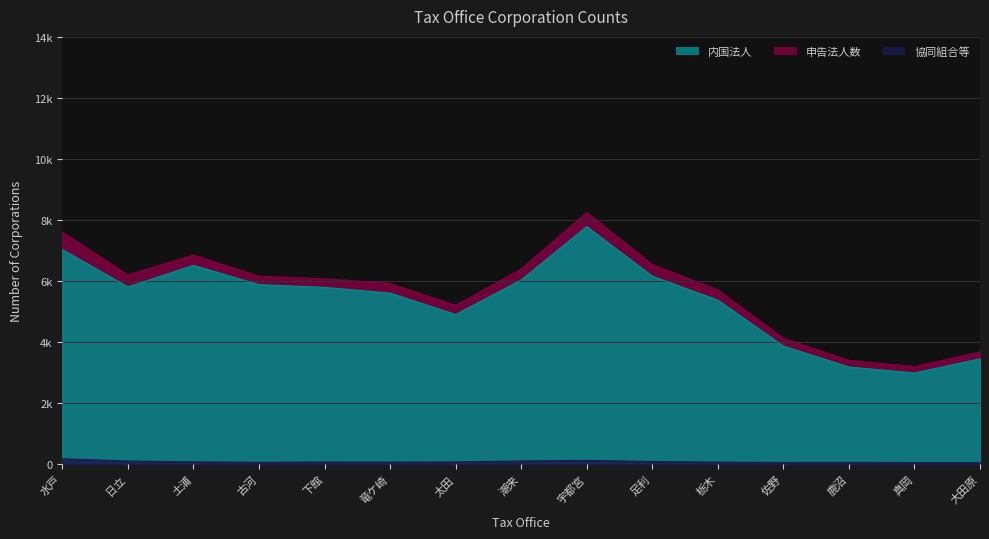

At which category does 申告法人数 reach its first local peak?

土浦